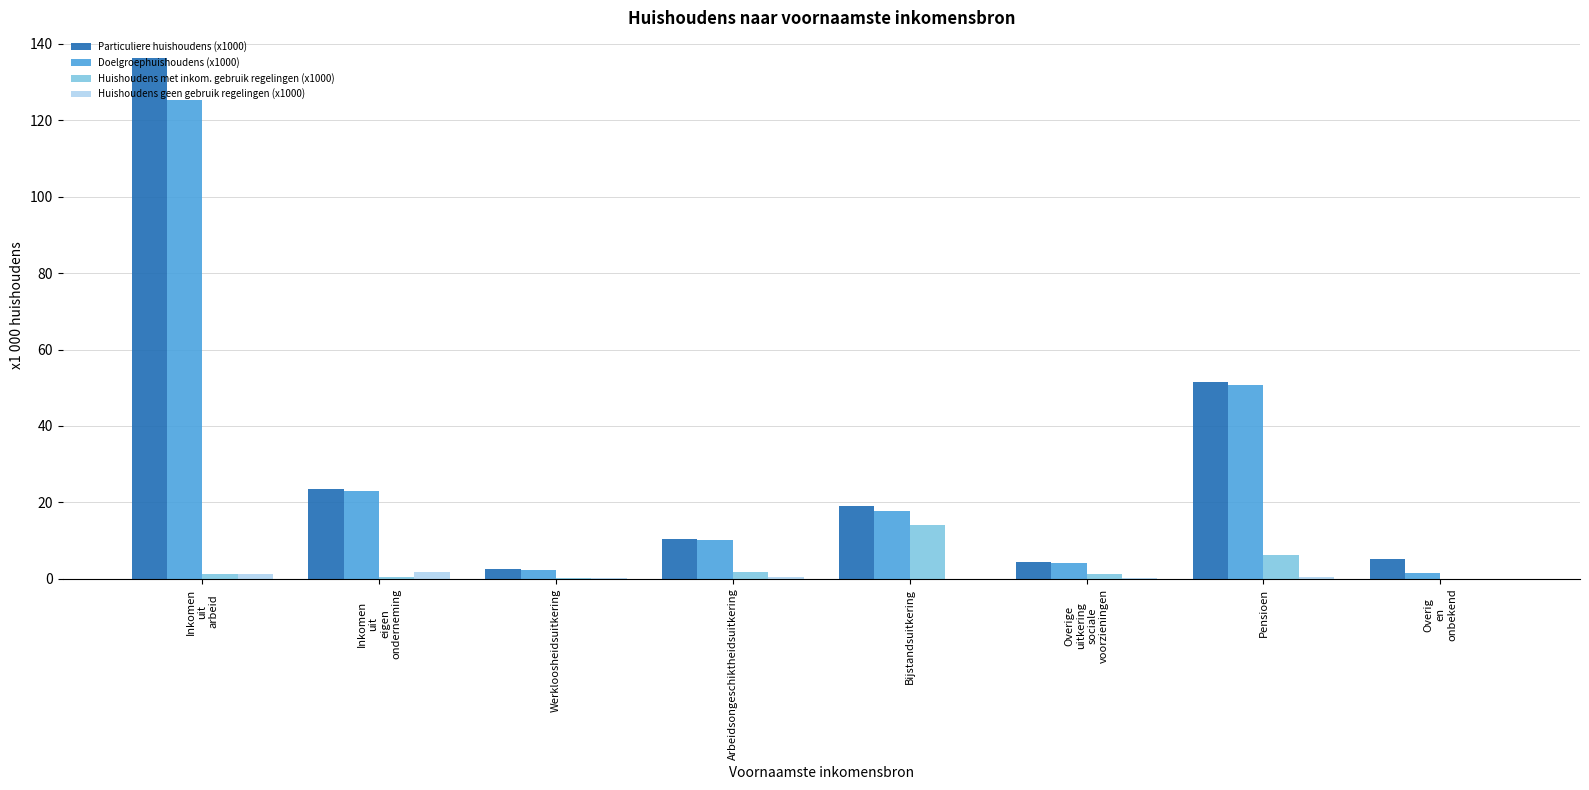

Is it true that Particuliere huishoudens (x1000) equals 23.5 at Inkomen
uit
eigen
onderneming?

True